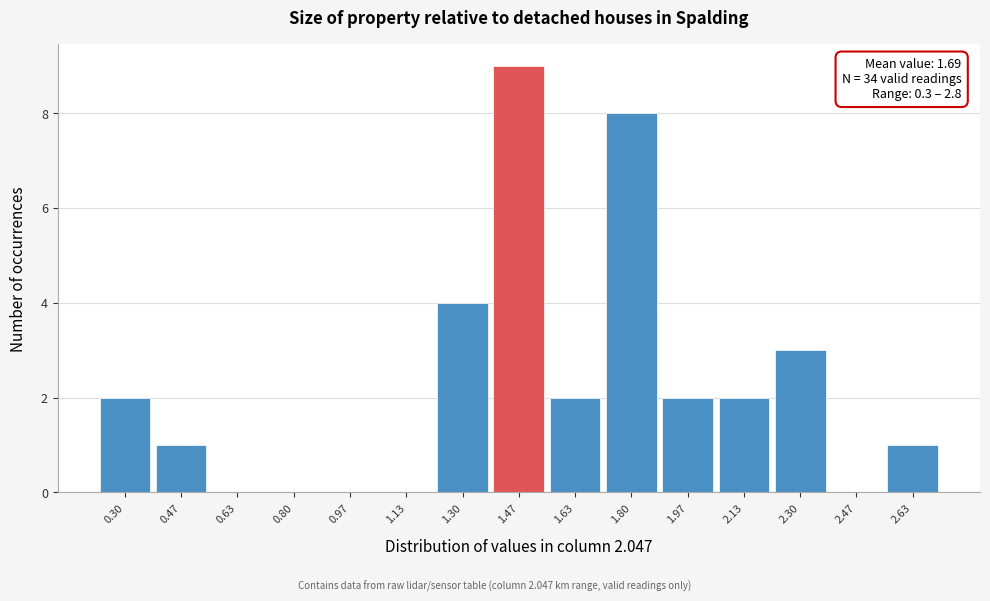

Reading right to left, transcribe all the data shown in this chart.

2.63=1	2.47=0	2.30=3	2.13=2	1.97=2	1.80=8	1.63=2	1.47=9	1.30=4	1.13=0	0.97=0	0.80=0	0.63=0	0.47=1	0.30=2